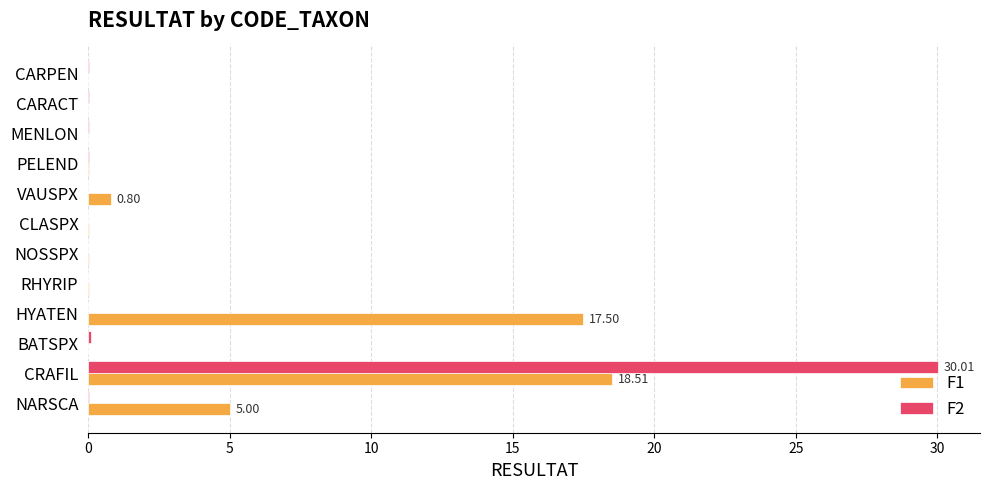

Which category has the highest value across all series?

CRAFIL